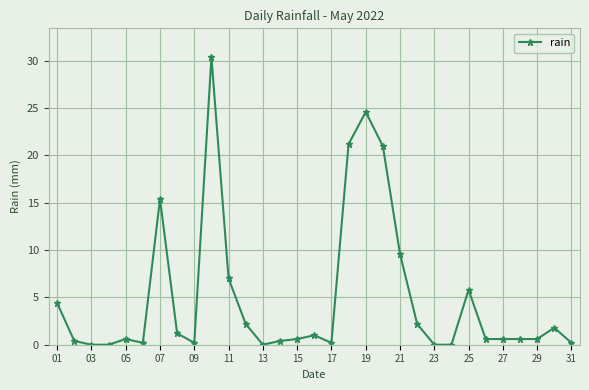

What is the greatest value displayed?

30.4